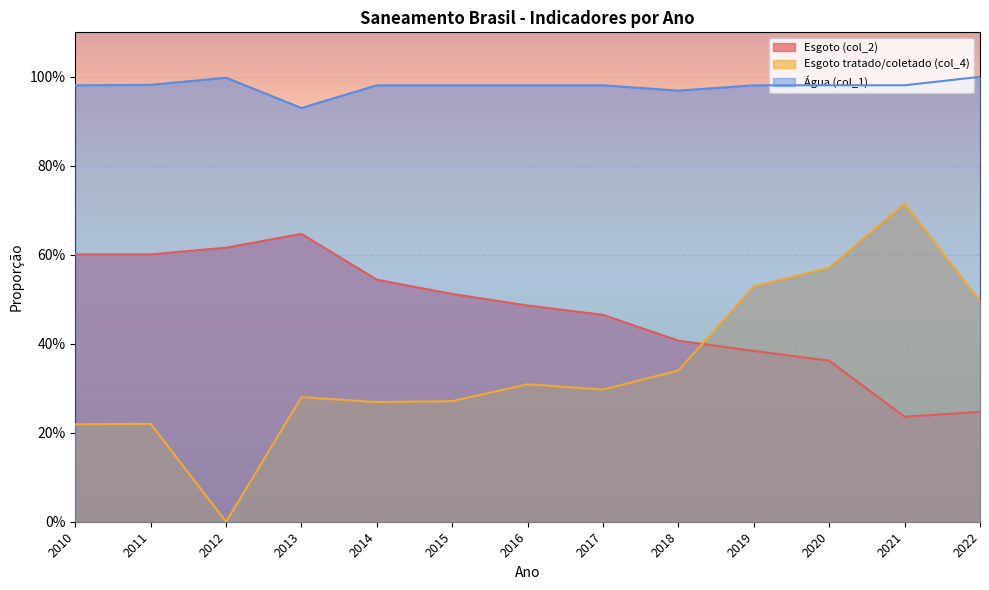

At which category is the sum across all series the highest?

2021